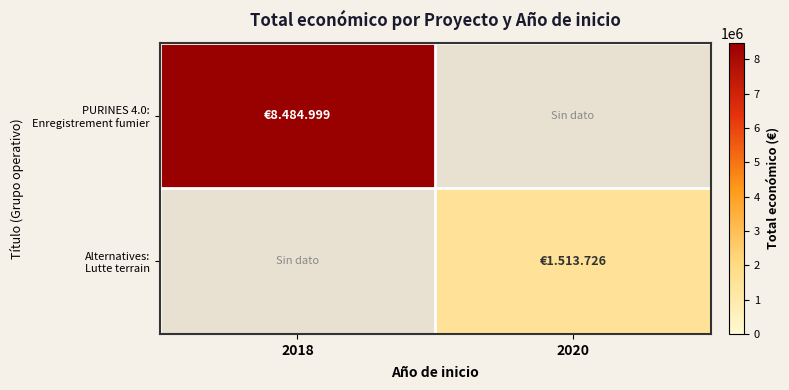

Which series has the widest spread of values?

PURINES 4.0: Enregistrement fumier